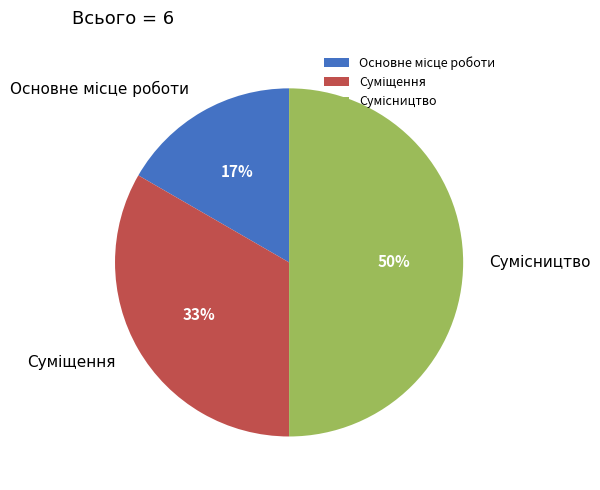

Count the number of slices in the pie.

3